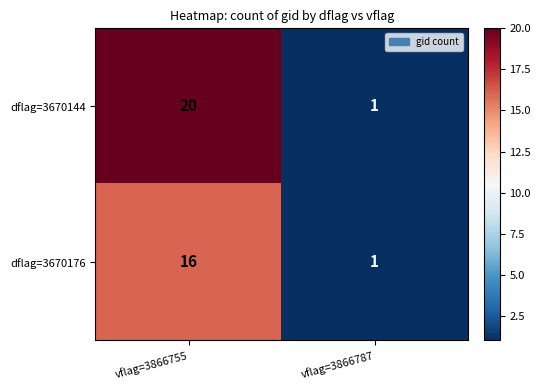

List the series in order of their overall mean, highest first.

dflag=3670144, dflag=3670176